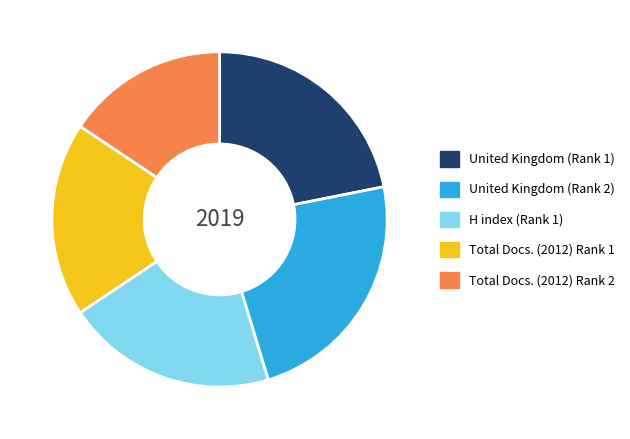

True or false: Total Docs. (2012) Rank 2 accounts for 16% of the total.

True